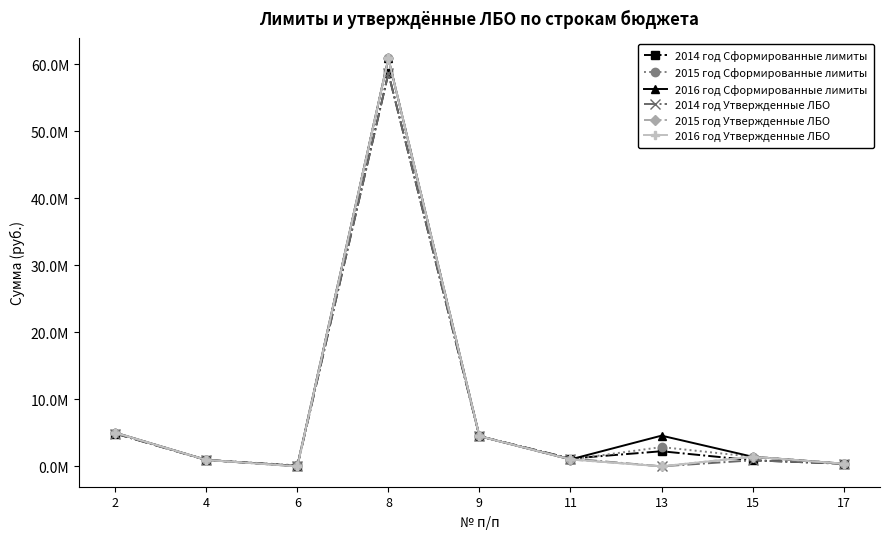

In 2014 год Сформированные лимиты, how many points are higher than both neighbors (excluding endpoints)?

2